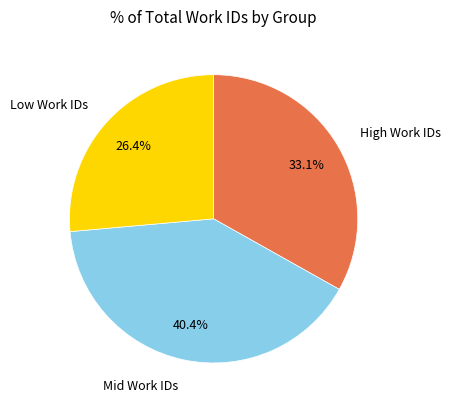

Do High Work IDs and Low Work IDs together represent more than half of the pie?

Yes